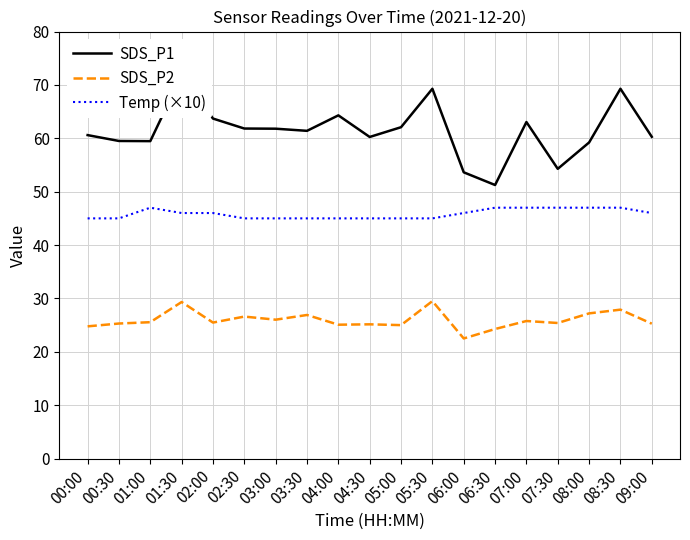

What is the total value across all series at 00:30?

129.8